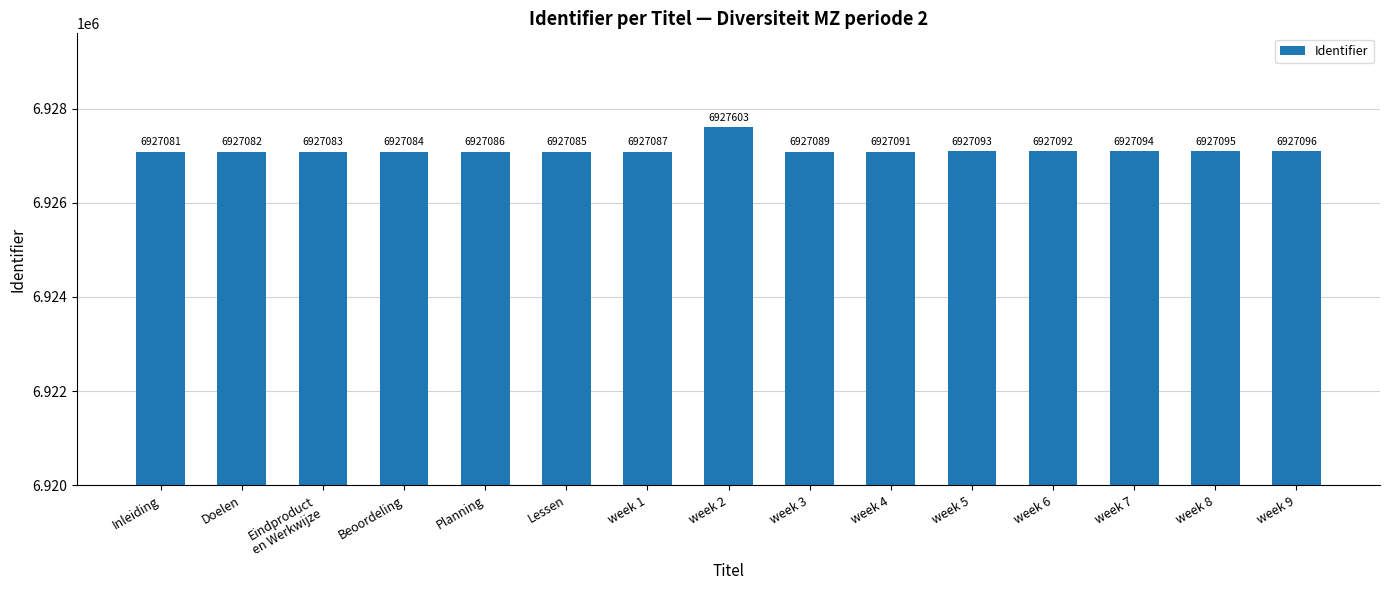

What is the greatest value displayed?

6927603